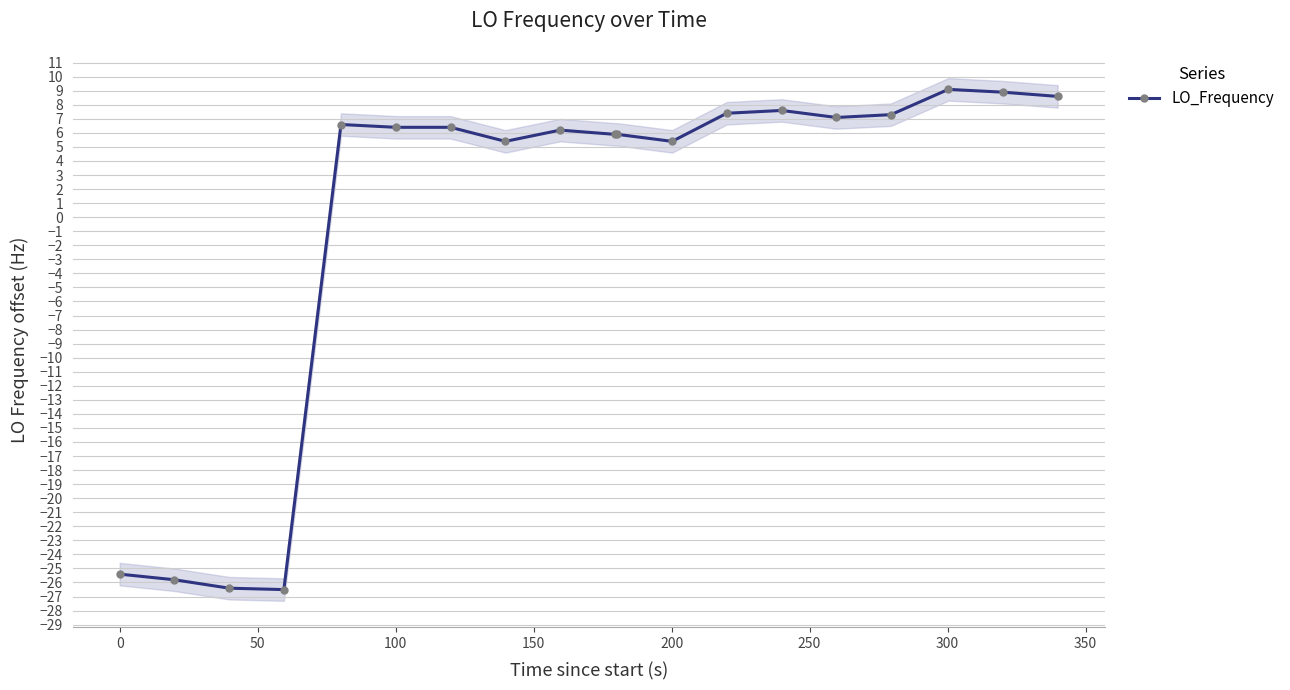

True or false: LO_Frequency has more than 1 points higher than both neighbors.

True